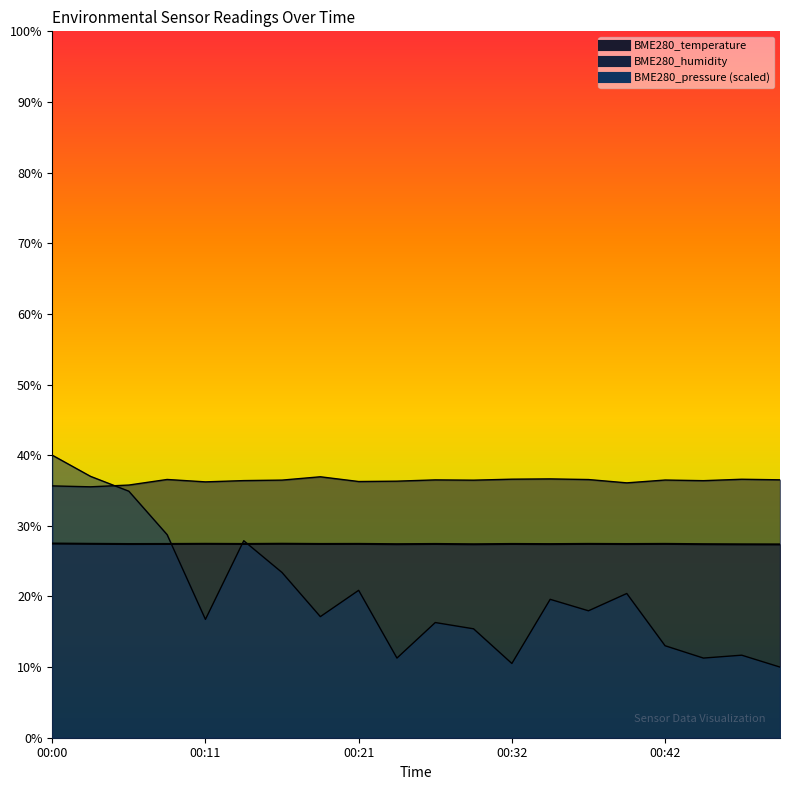

Count the number of categories in the chart.

20